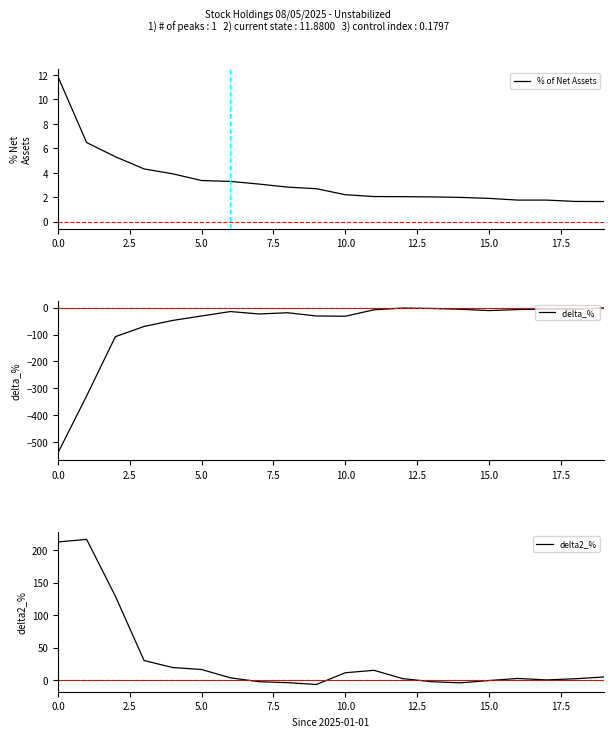

The value of delta2_% at 12 is 2.5. True or false?

True